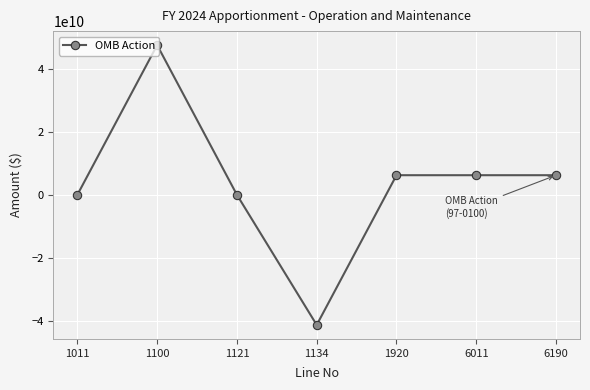

How many values are below 6230687319?

3